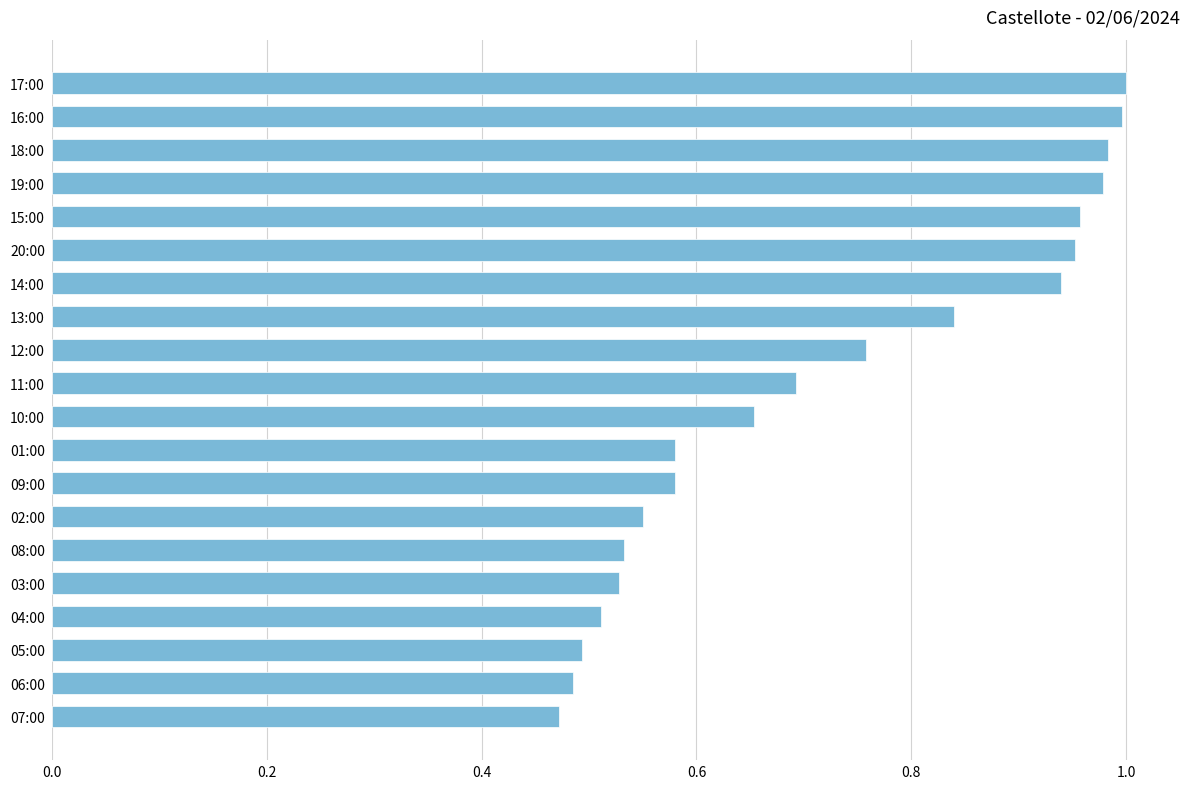

Is it true that the value at 20:00 is 1.0?

True